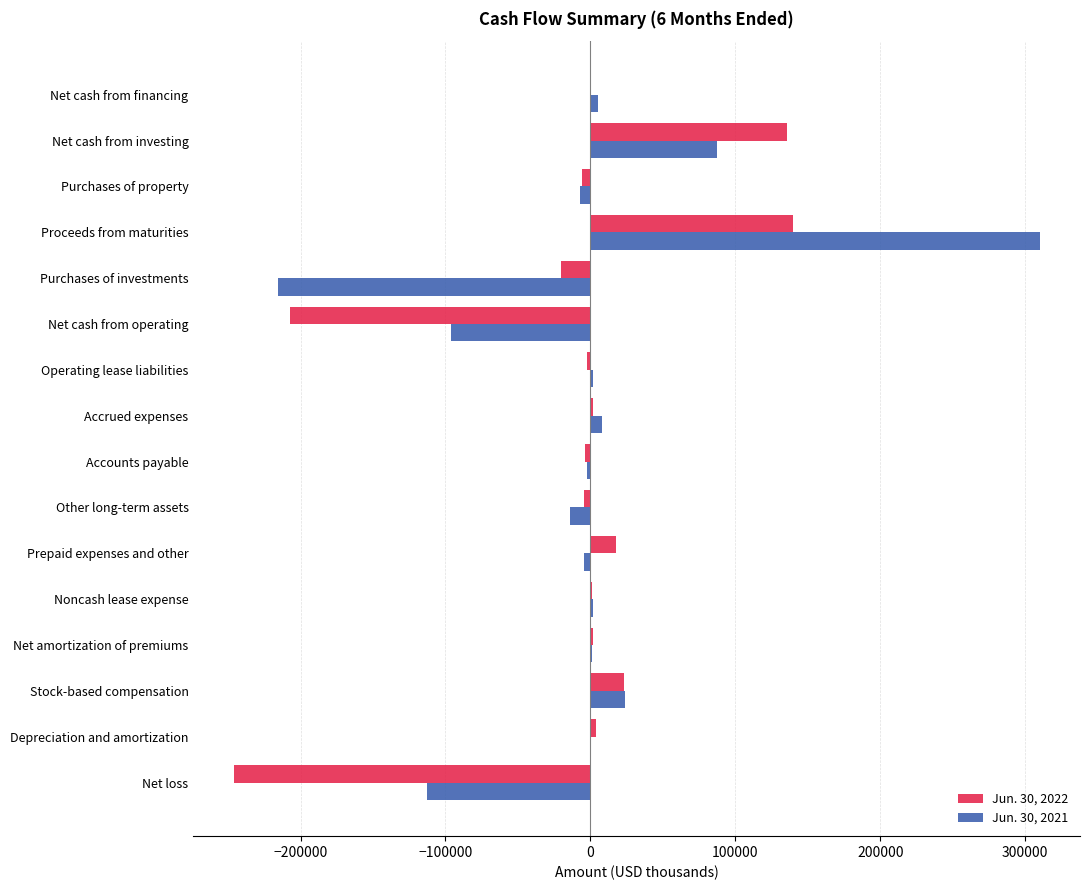

At which category is the sum across all series the highest?

Proceeds from maturities